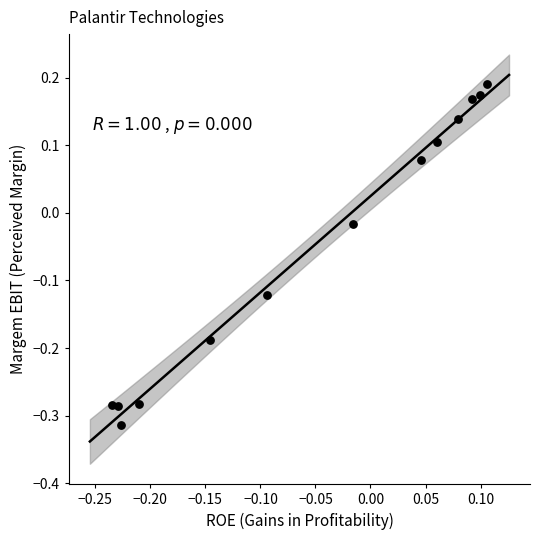

What is the range of X values (max minus min)?

0.3